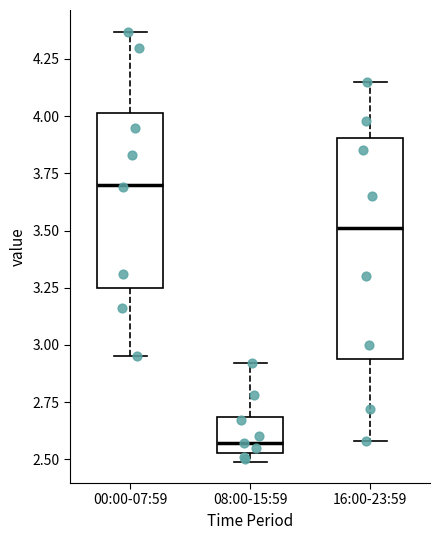

Comparing the boxes themselves (not the whiskers), which one is the tallest?

16:00-23:59